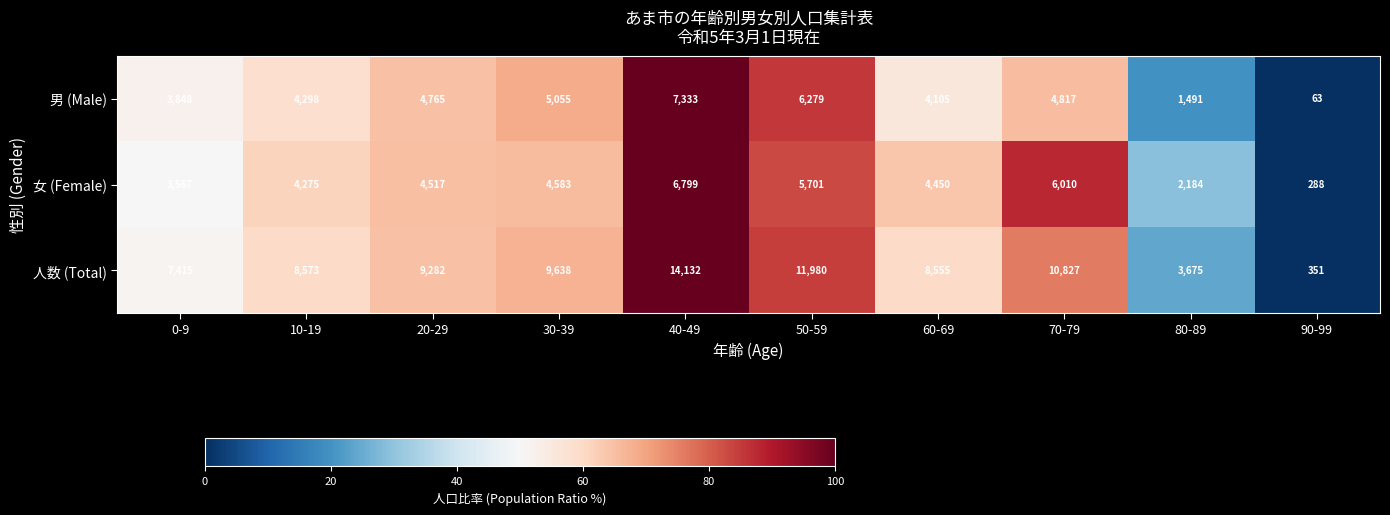

Reading left to right, transcribe all the data shown in this chart.

男 (Male): 3848	4298	4765	5055	7333	6279	4105	4817	1491	63
女 (Female): 3567	4275	4517	4583	6799	5701	4450	6010	2184	288
人数 (Total): 7415	8573	9282	9638	14132	11980	8555	10827	3675	351